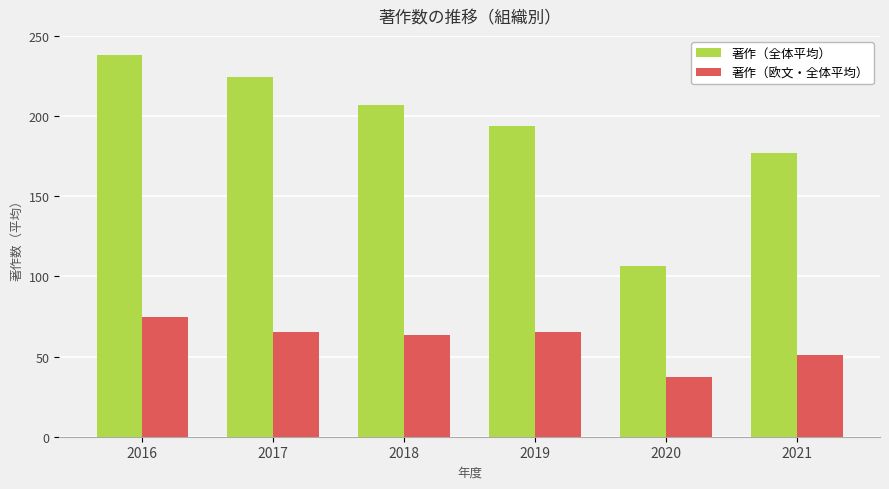

Which series has the largest total across all categories?

著作（全体平均）